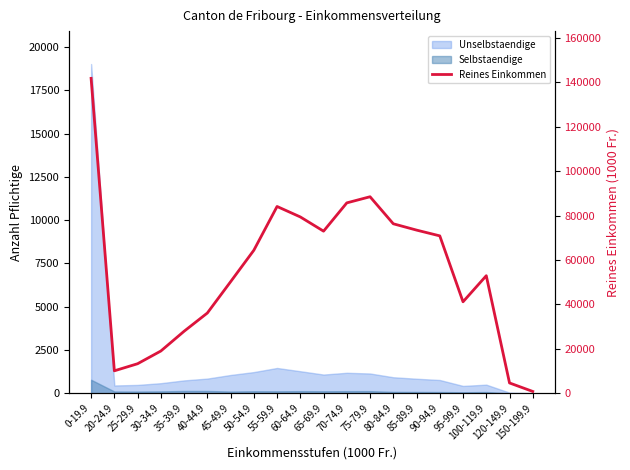

How many categories are shown in the chart?

20